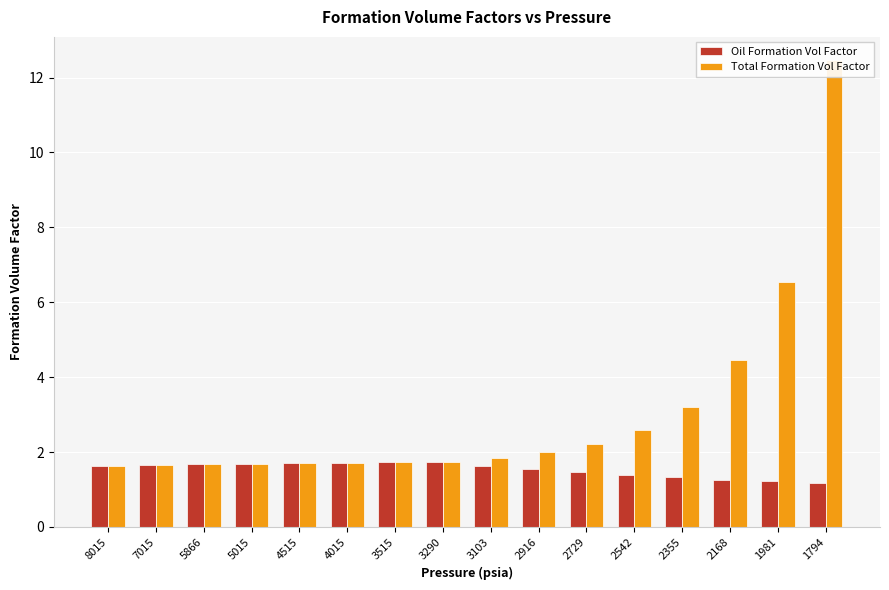

List the labels in order of Total Formation Vol Factor value, smallest first.

8015, 7015, 5866, 5015, 4515, 4015, 3515, 3290, 3103, 2916, 2729, 2542, 2355, 2168, 1981, 1794